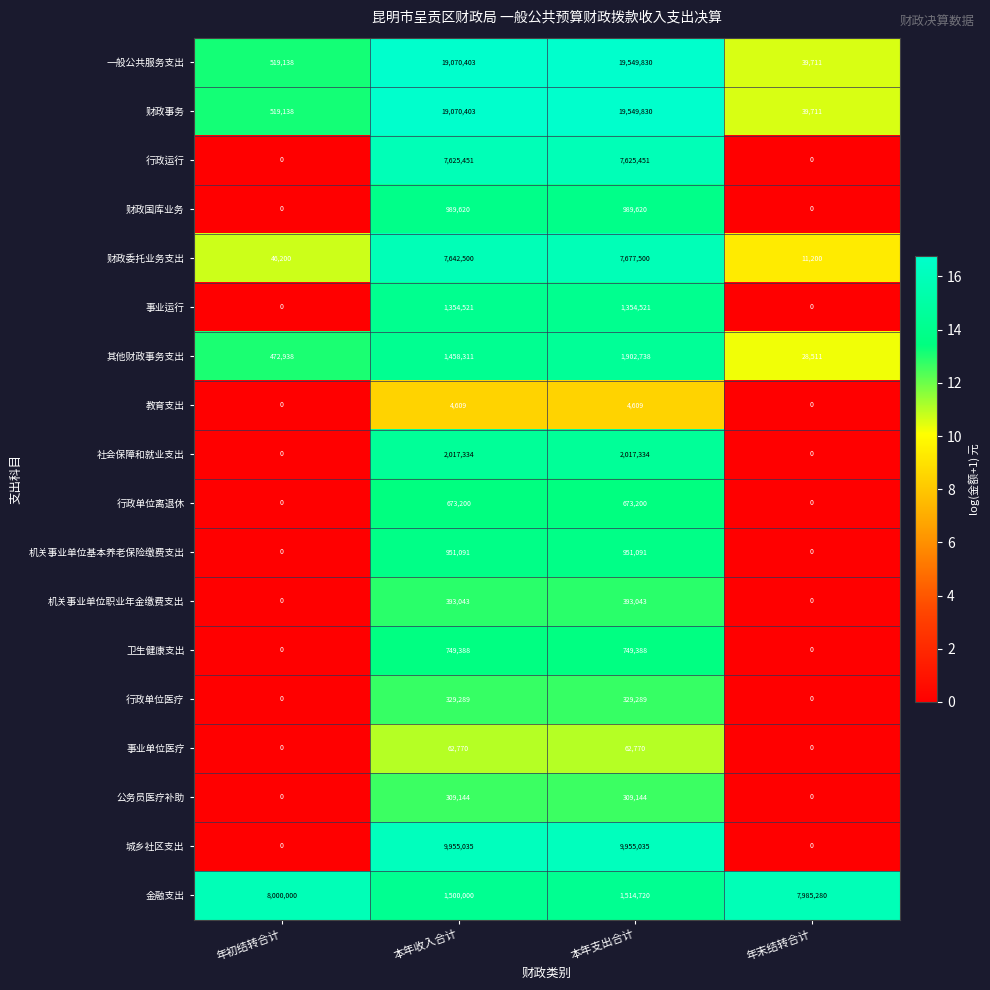

The value of 行政单位医疗 at 年末结转合计 is 0. True or false?

True